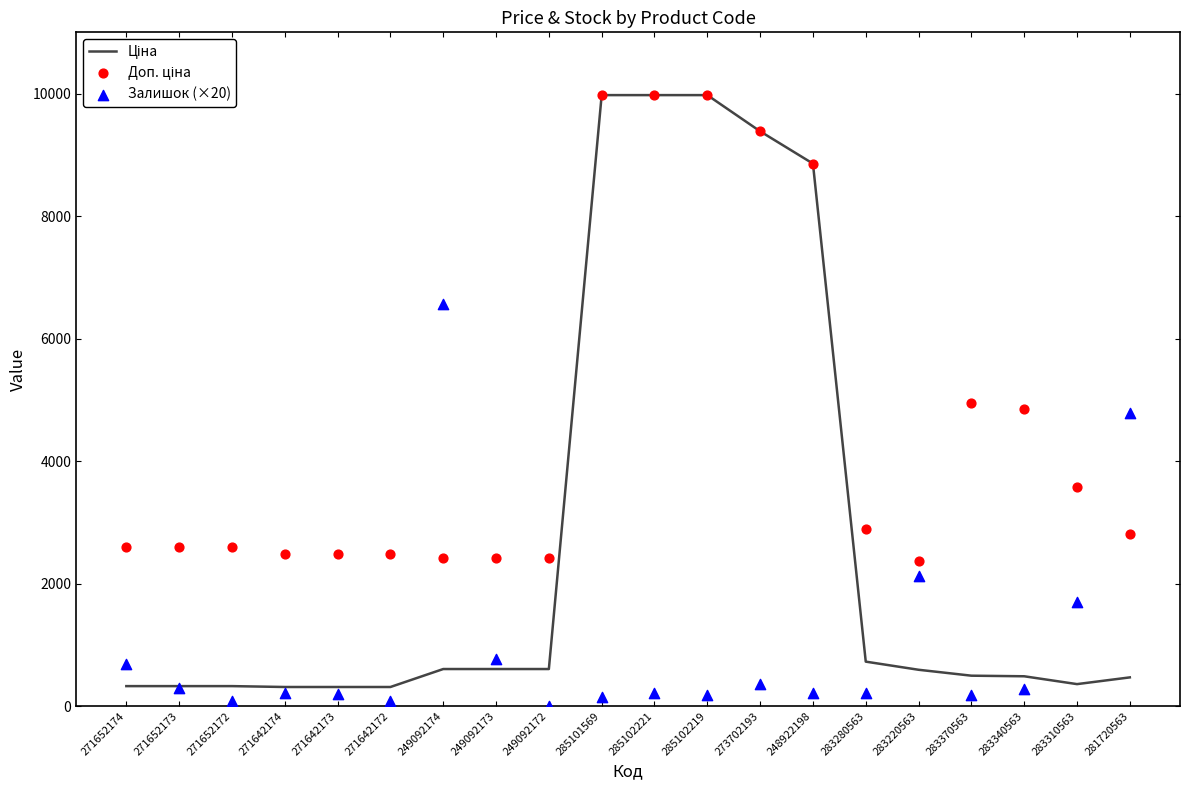

What is the total value across all series at 249092172?

3018.6